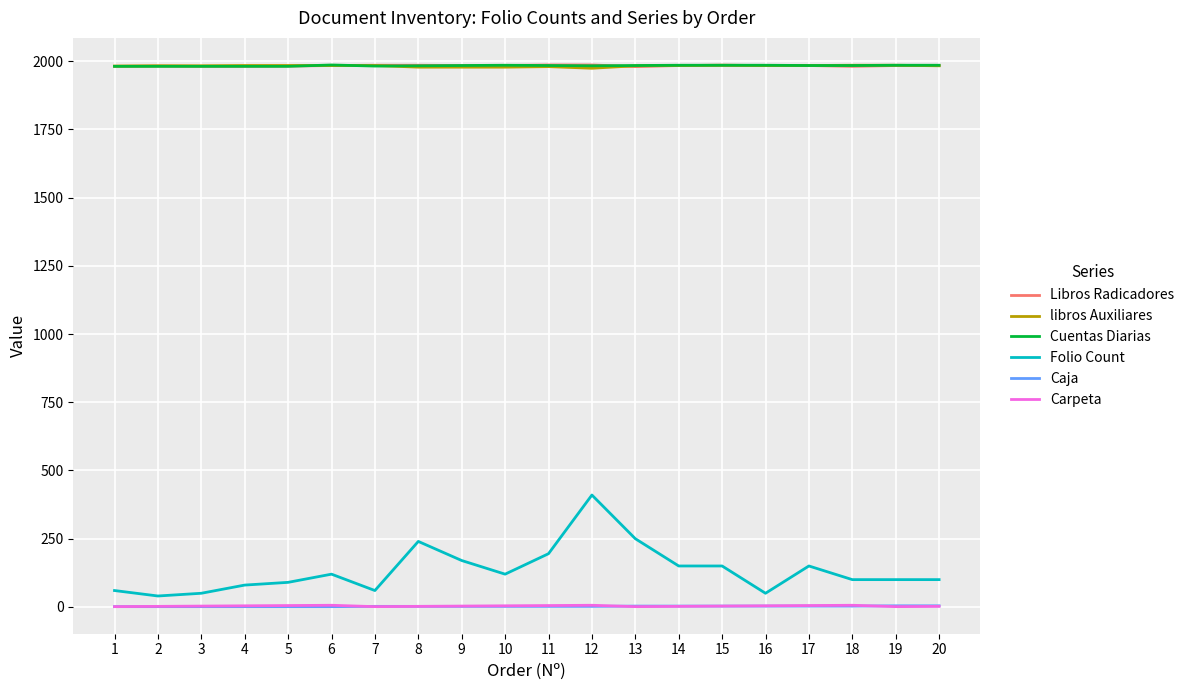

Is the value of libros Auxiliares at 5 greater than the value of Carpeta at 10?

Yes